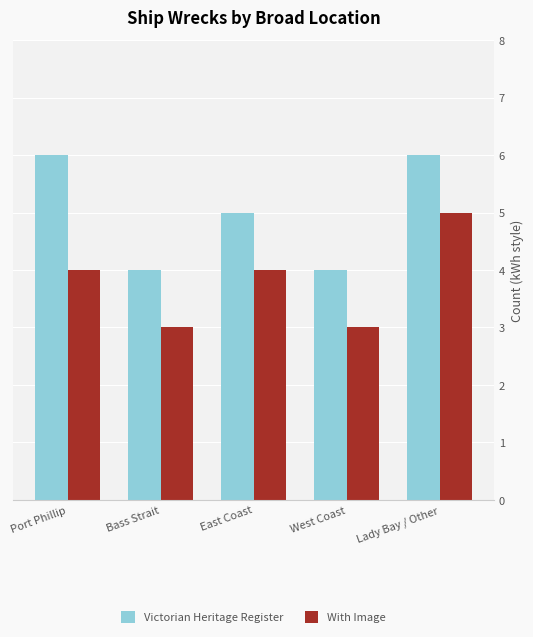

At which category is the sum across all series the highest?

Lady Bay / Other